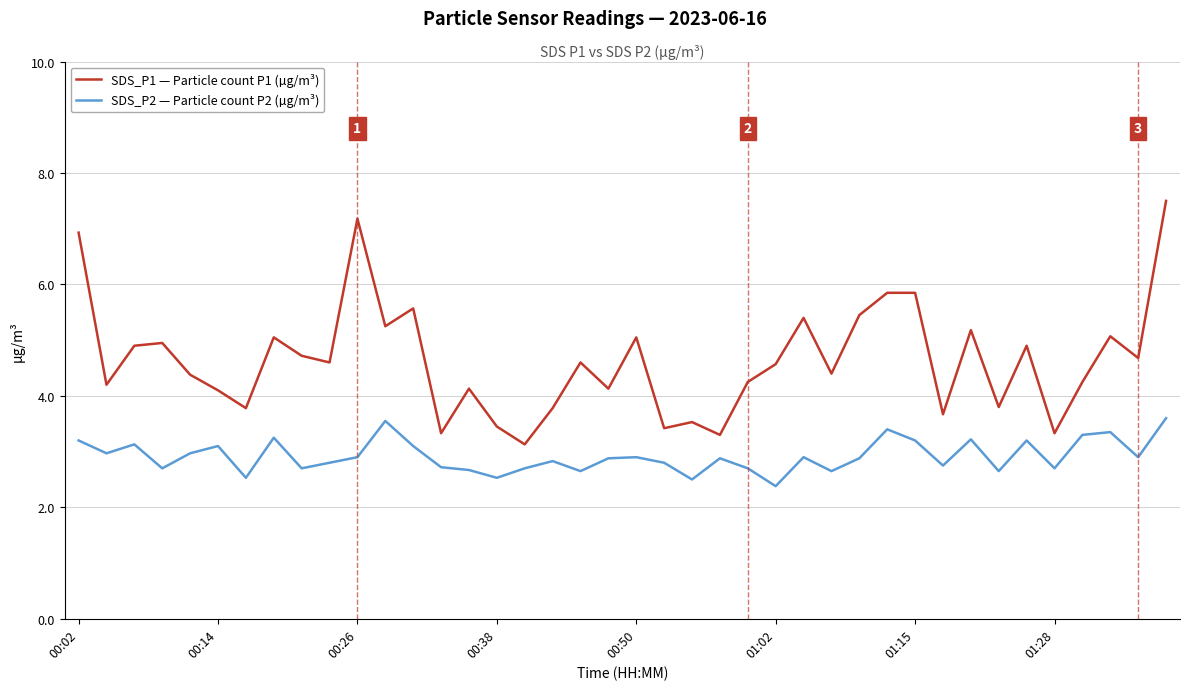

True or false: SDS_P1 — Particle count P1 (µg/m³) and SDS_P2 — Particle count P2 (µg/m³) cross at least once.

False